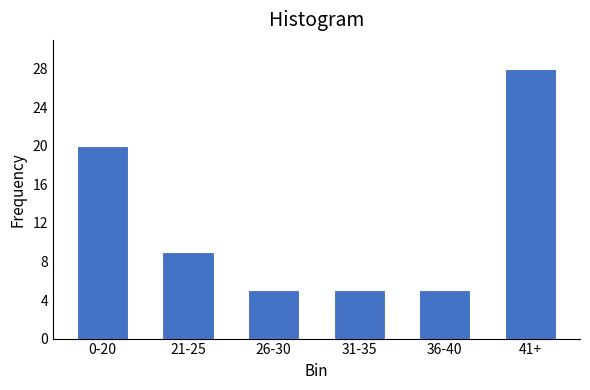

Reading left to right, extract all data points from this chart.

0-20=20	21-25=9	26-30=5	31-35=5	36-40=5	41+=28